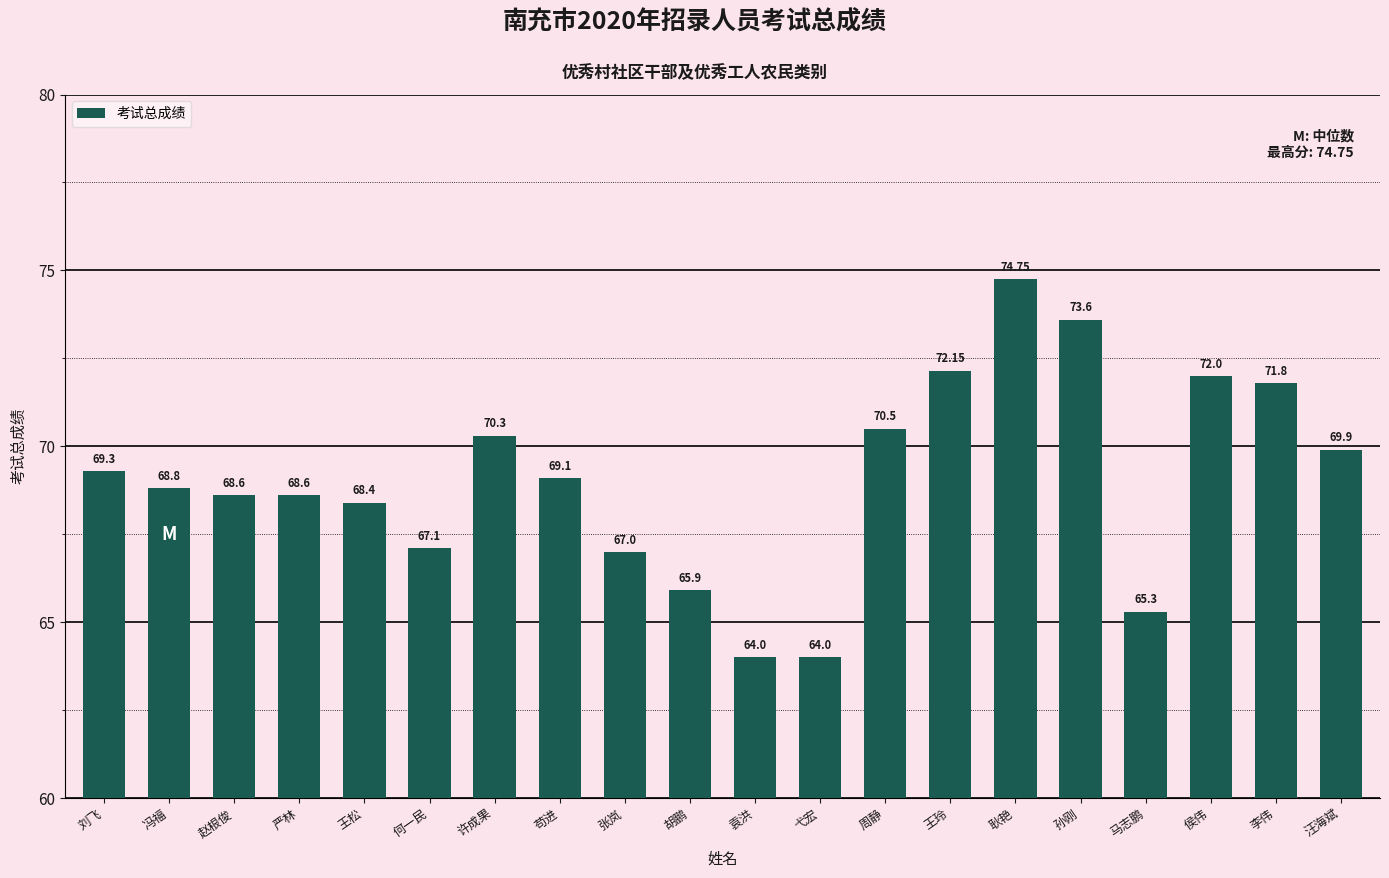

Approximately how many times larger is the value at 苟进 compared to 袁洪?

1.1